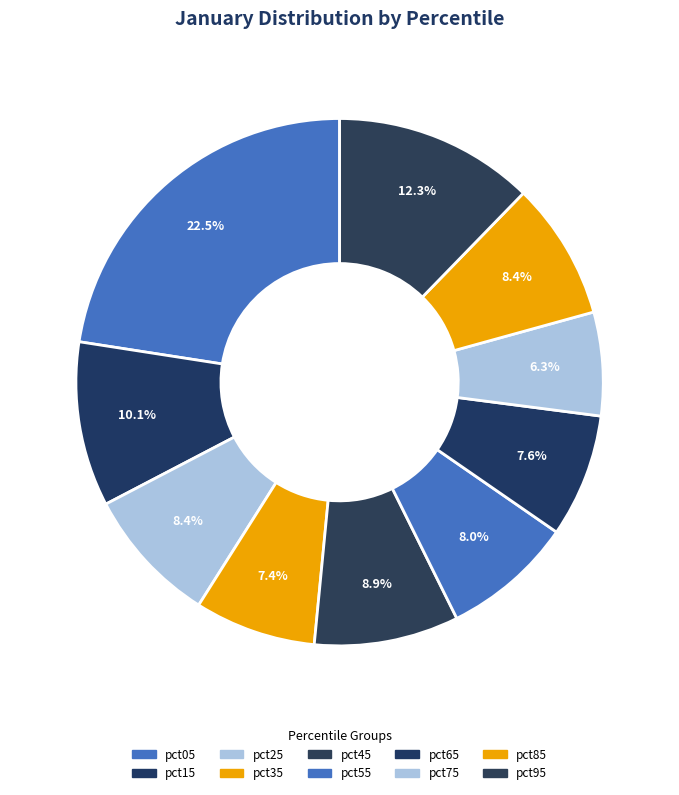

How many slices are in this pie chart?

10